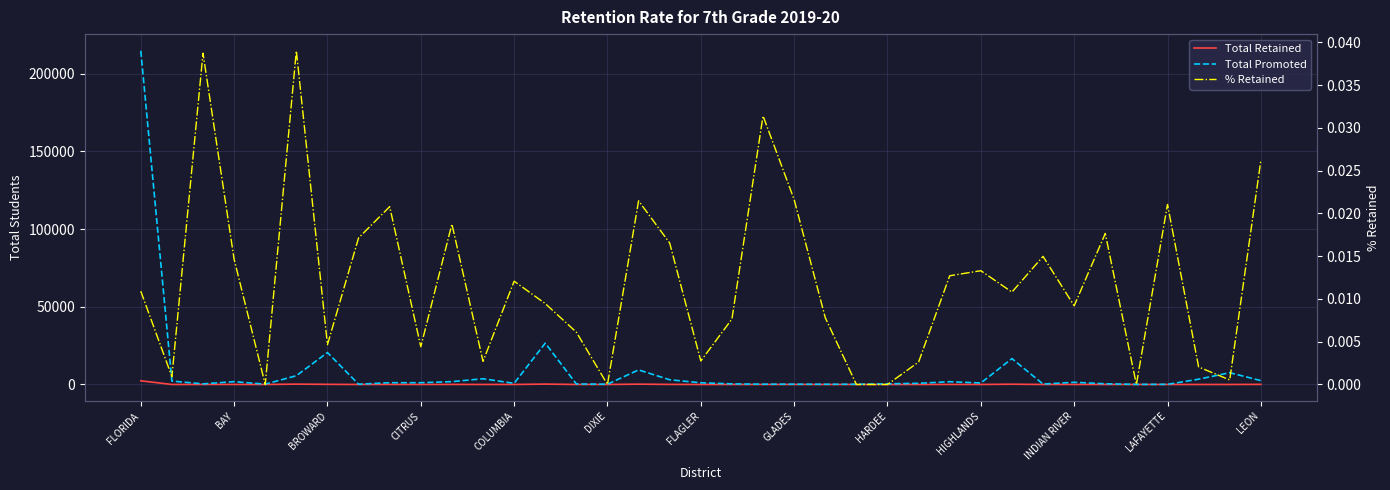

The value of Total Retained at 31 is 8.0. True or false?

True